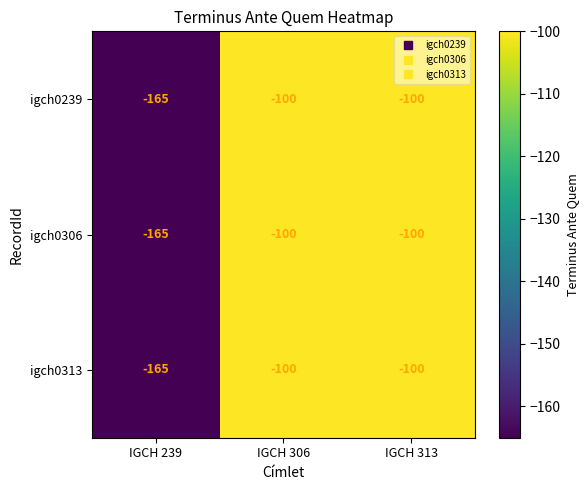

What is the greatest value displayed?

-100